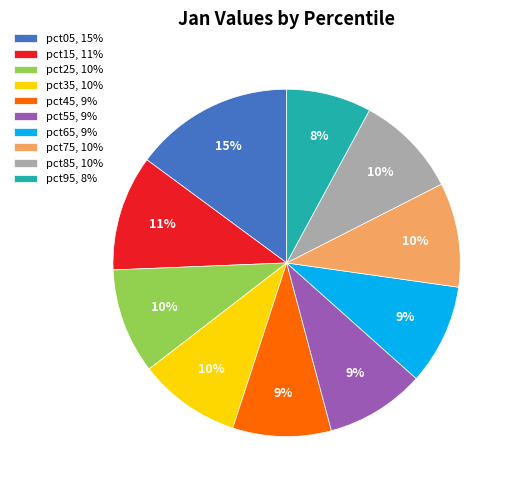

How many slices are in this pie chart?

10